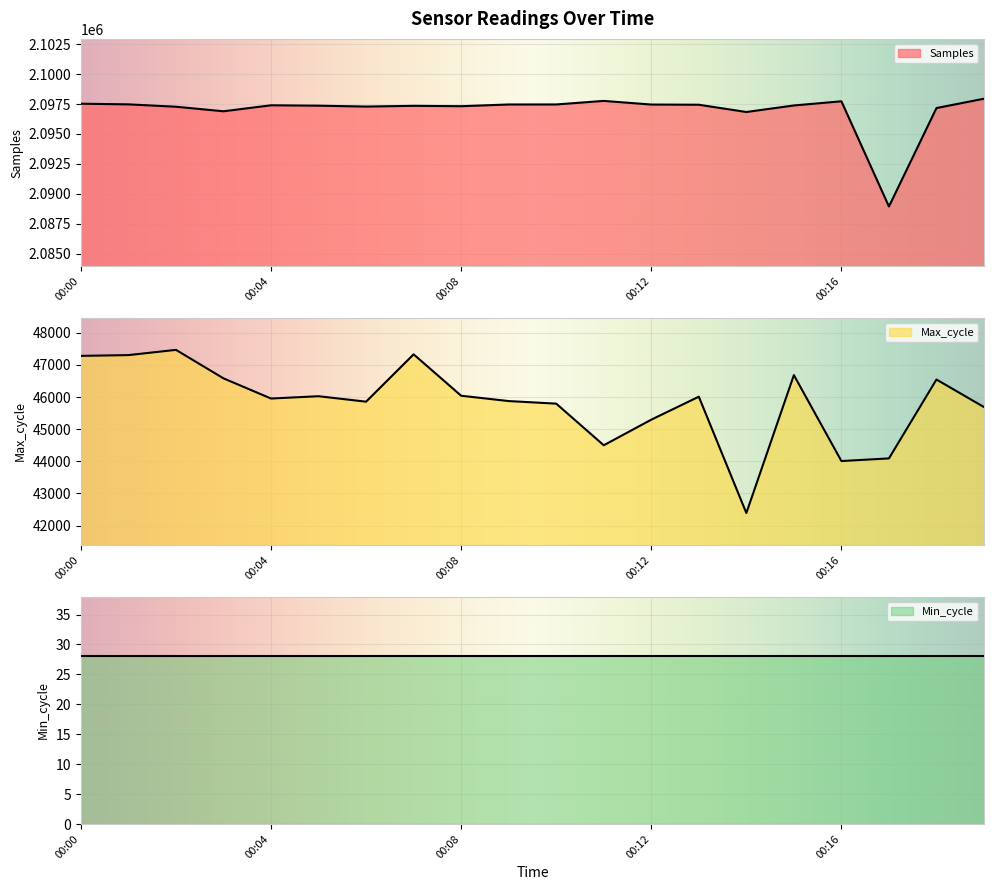

At which label is Max_cycle closest to 44928?

00:12